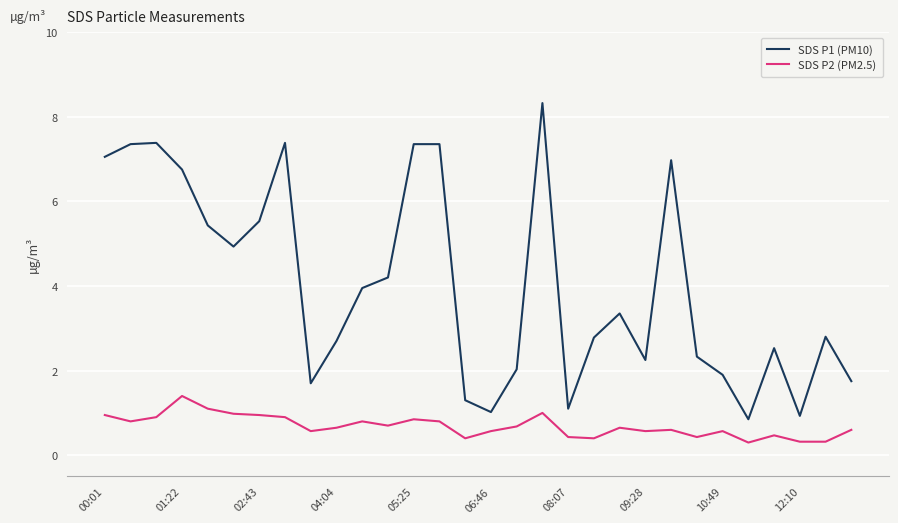

Which series has the largest total across all categories?

SDS P1 (PM10)